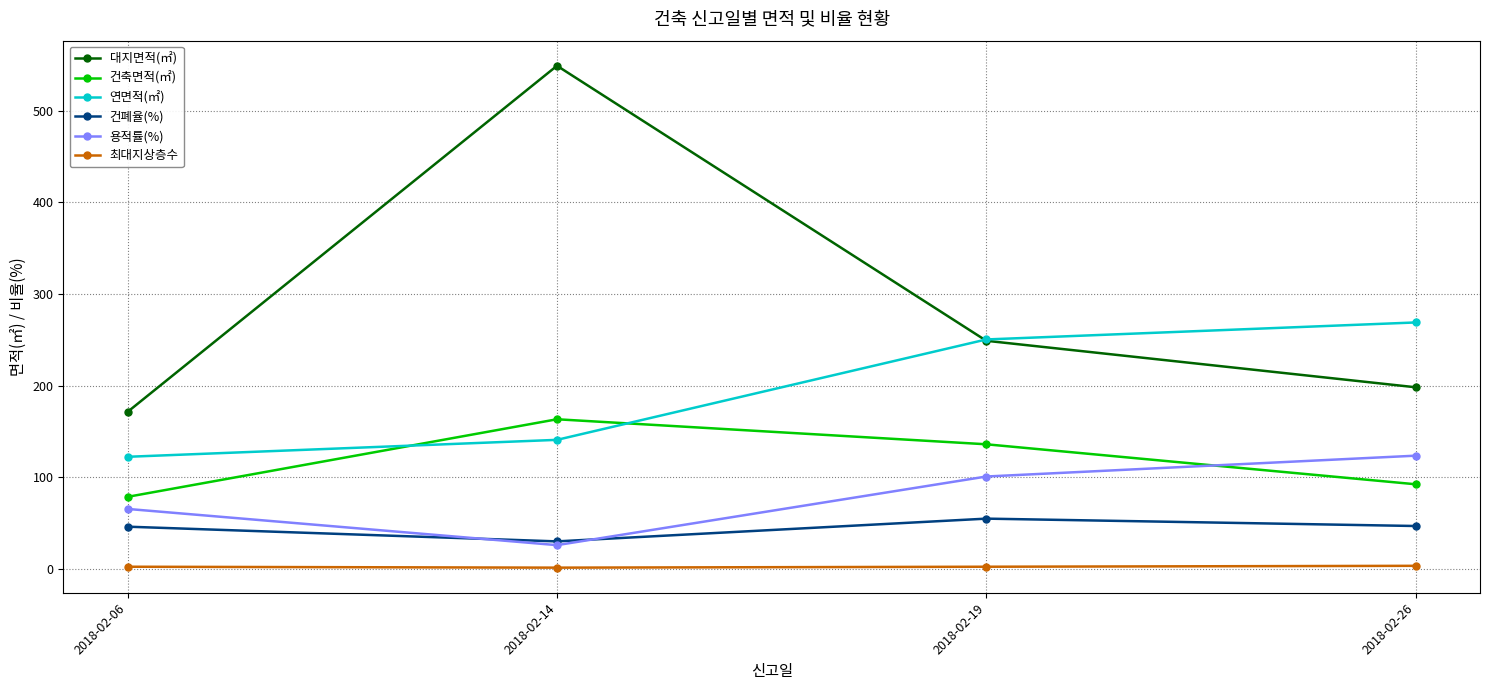

How many interior local peaks does the 대지면적(㎡) series have?

1